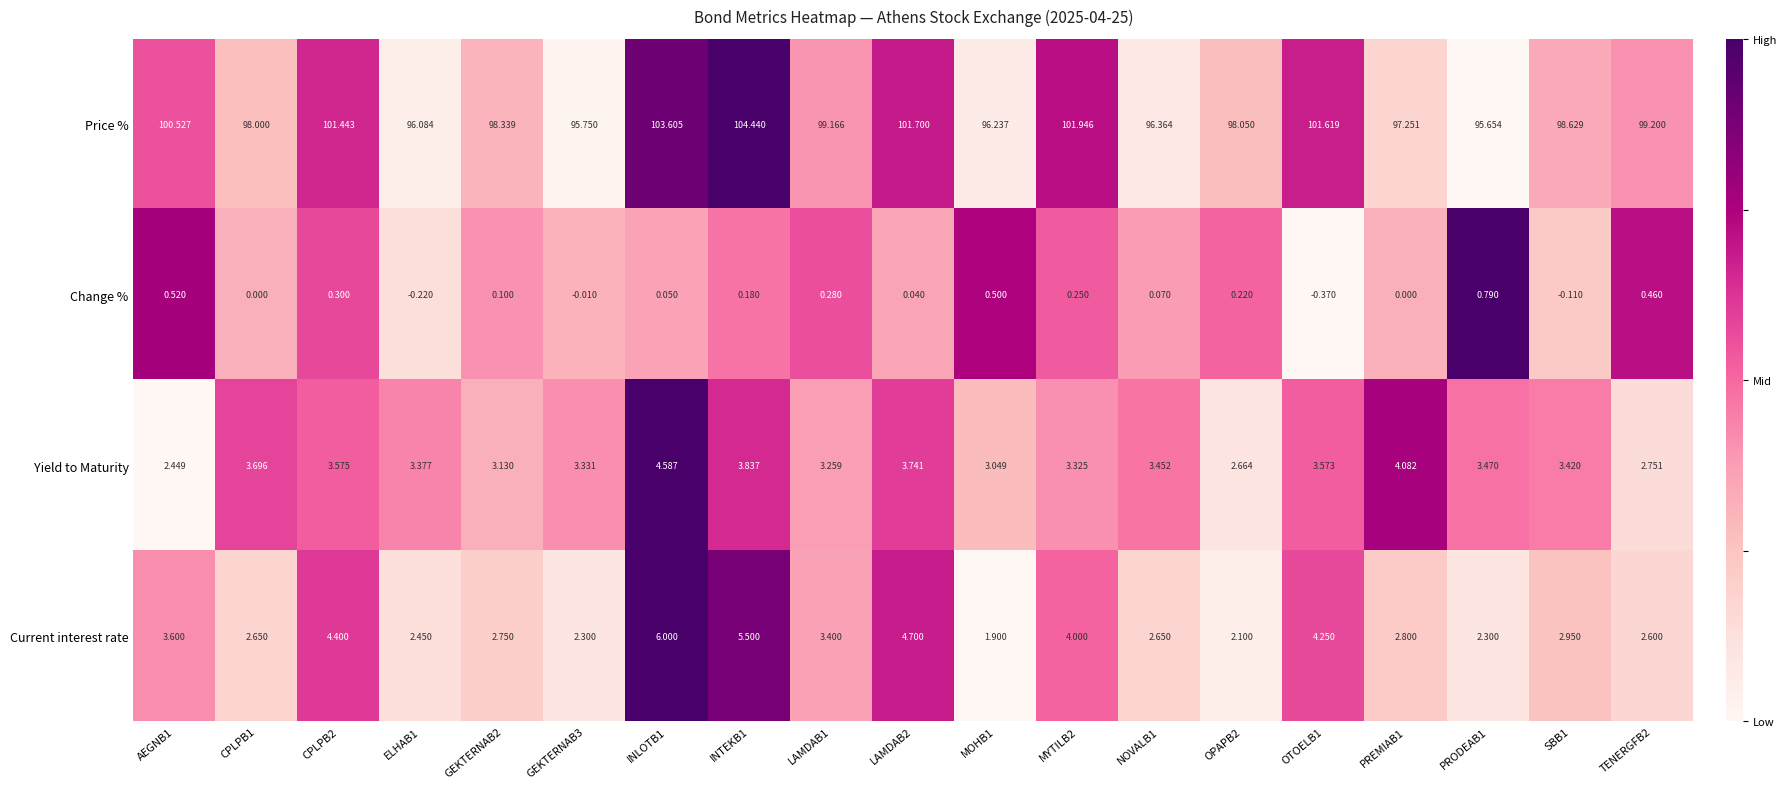

Which series has the largest total across all categories?

Price %